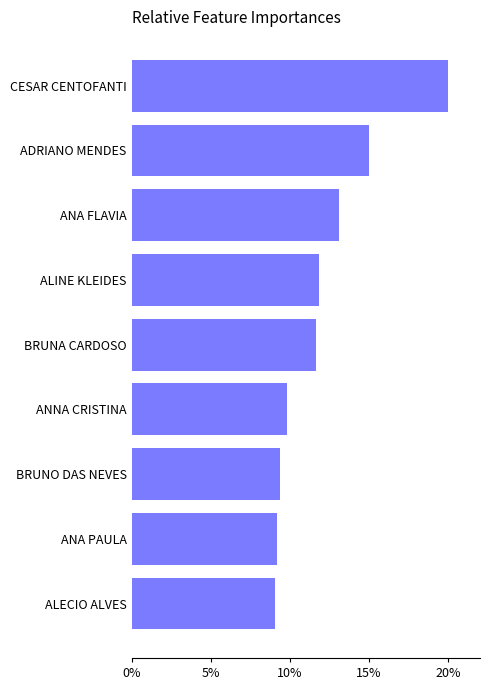

Approximately how many times larger is the value at ANA FLAVIA compared to ALINE KLEIDES?

1.1